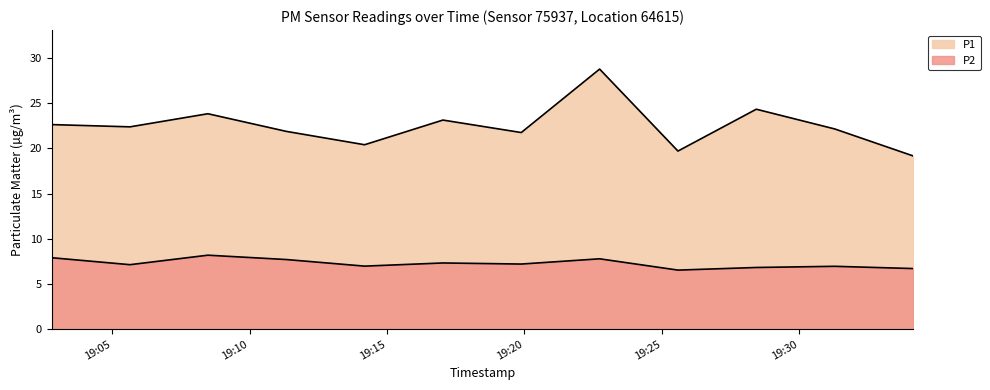

Between 2023-05-24T19:05:39 and 2023-05-24T19:14:11, which series saw the biggest shift?

P1